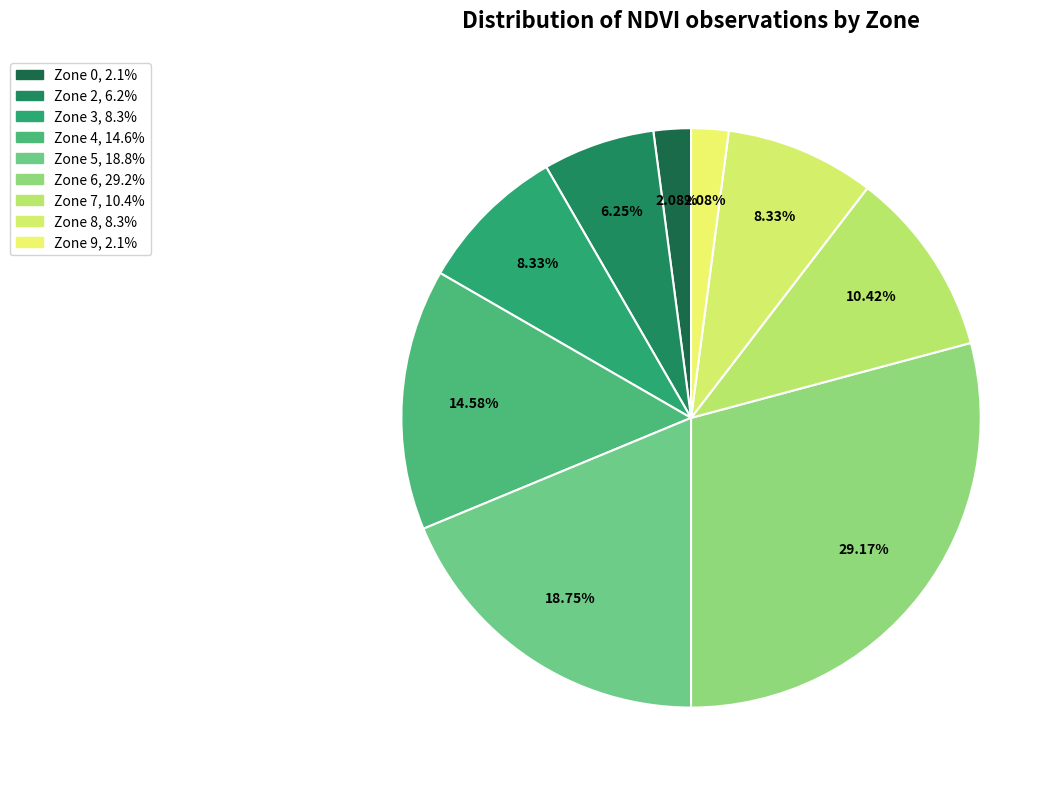

How many slices are in this pie chart?

9